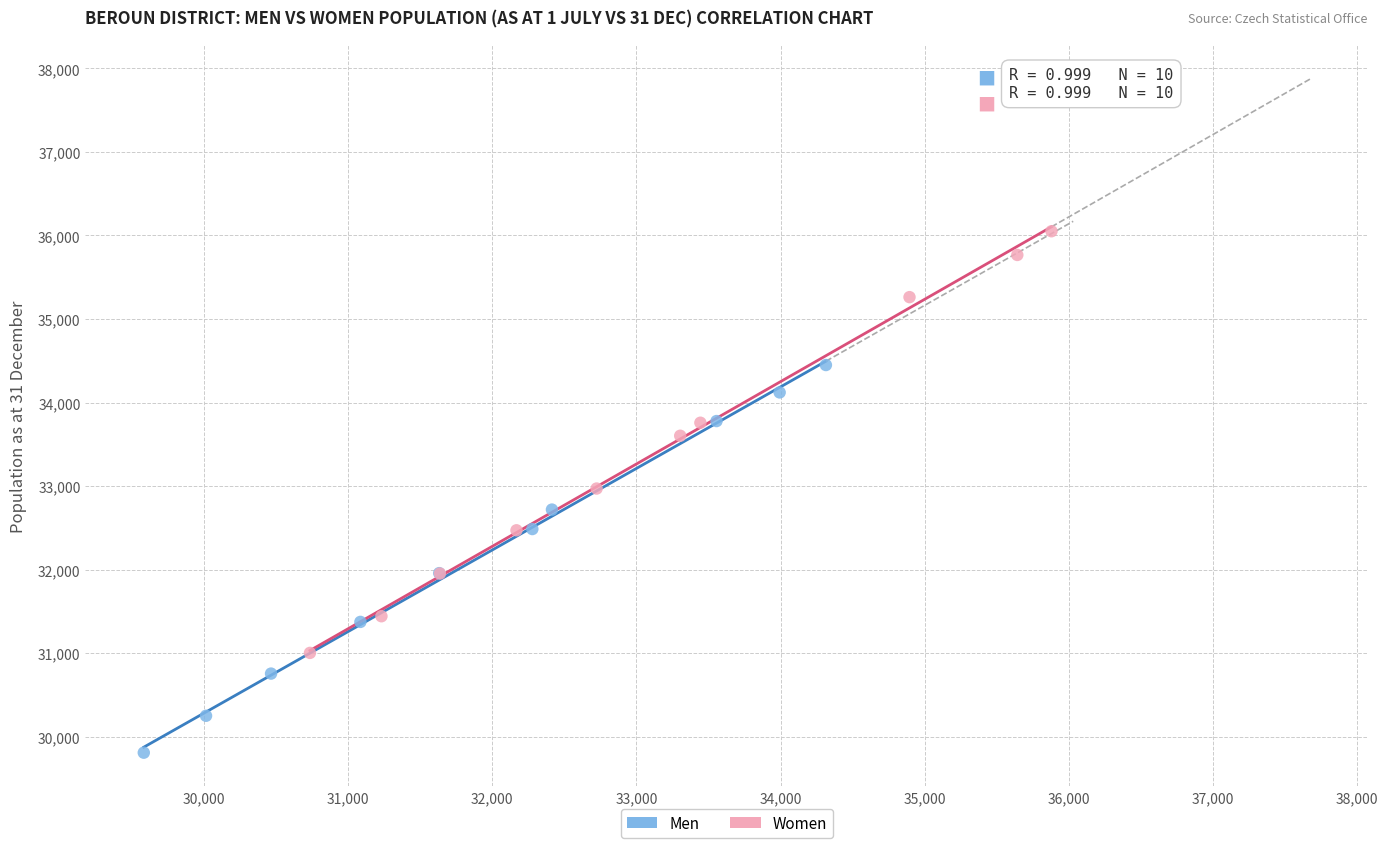

Which series reaches the maximum Y coordinate?

Women